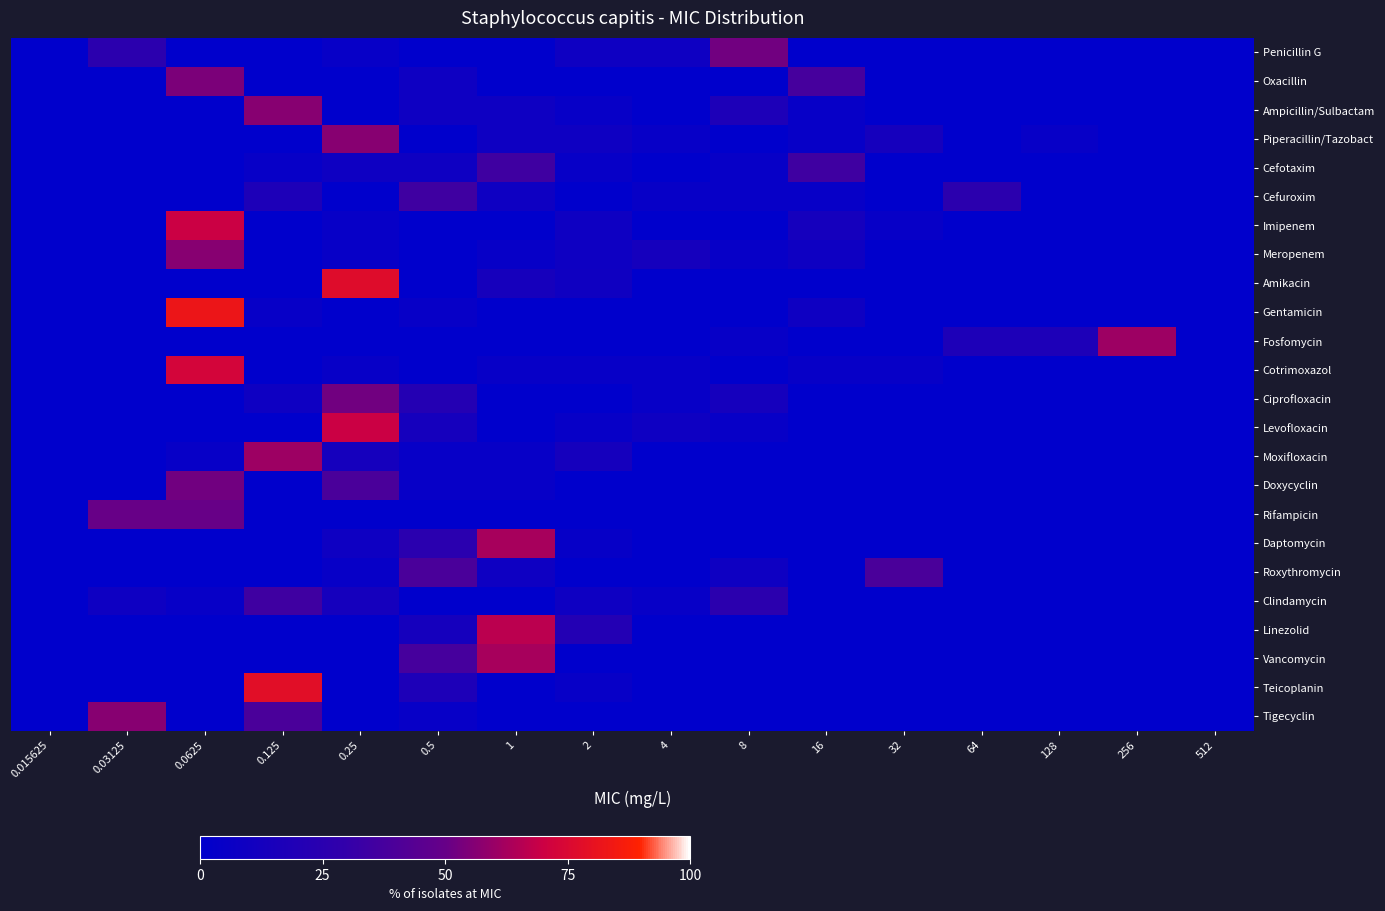

Which category has the highest value across all series?

0.0625